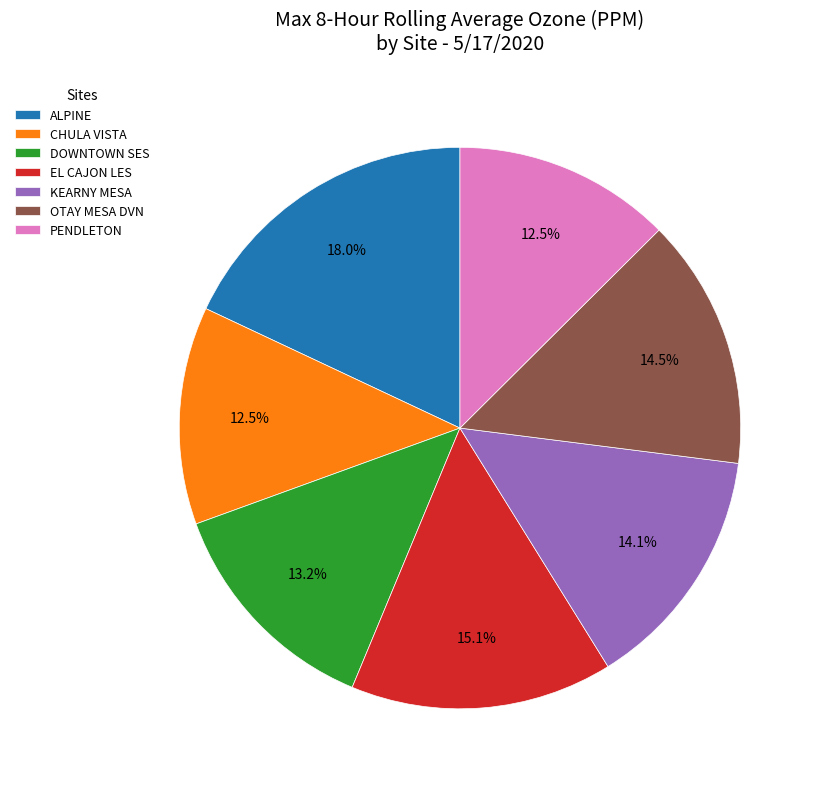

To the nearest percent, what is the average slice percentage?

14%